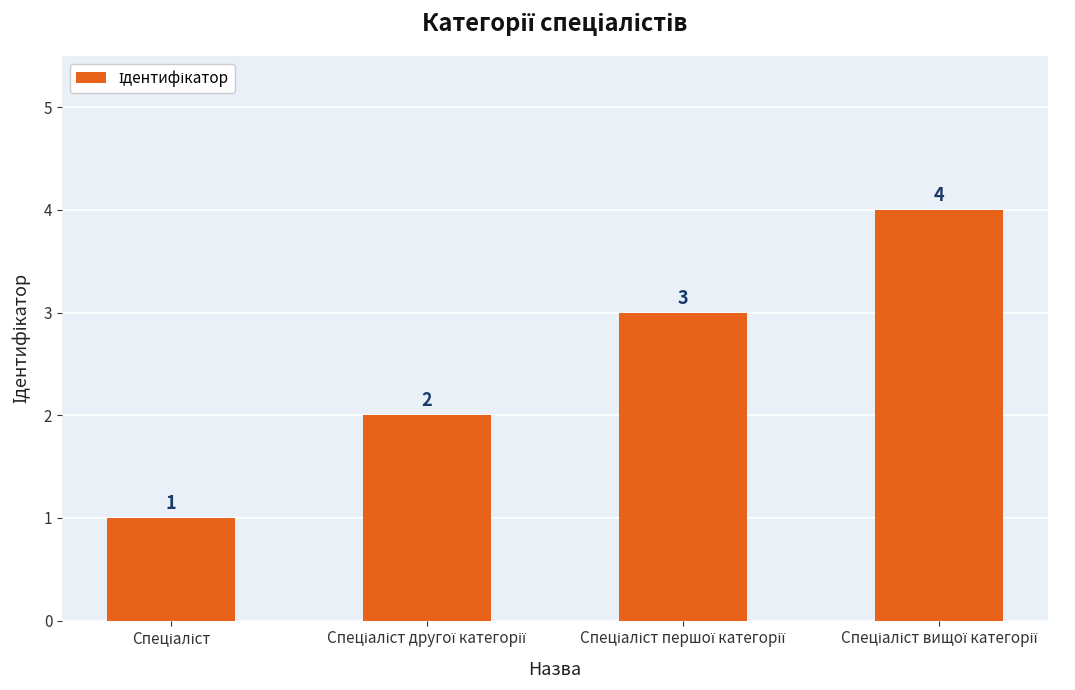

Count the values in the range 2 to 4.

3